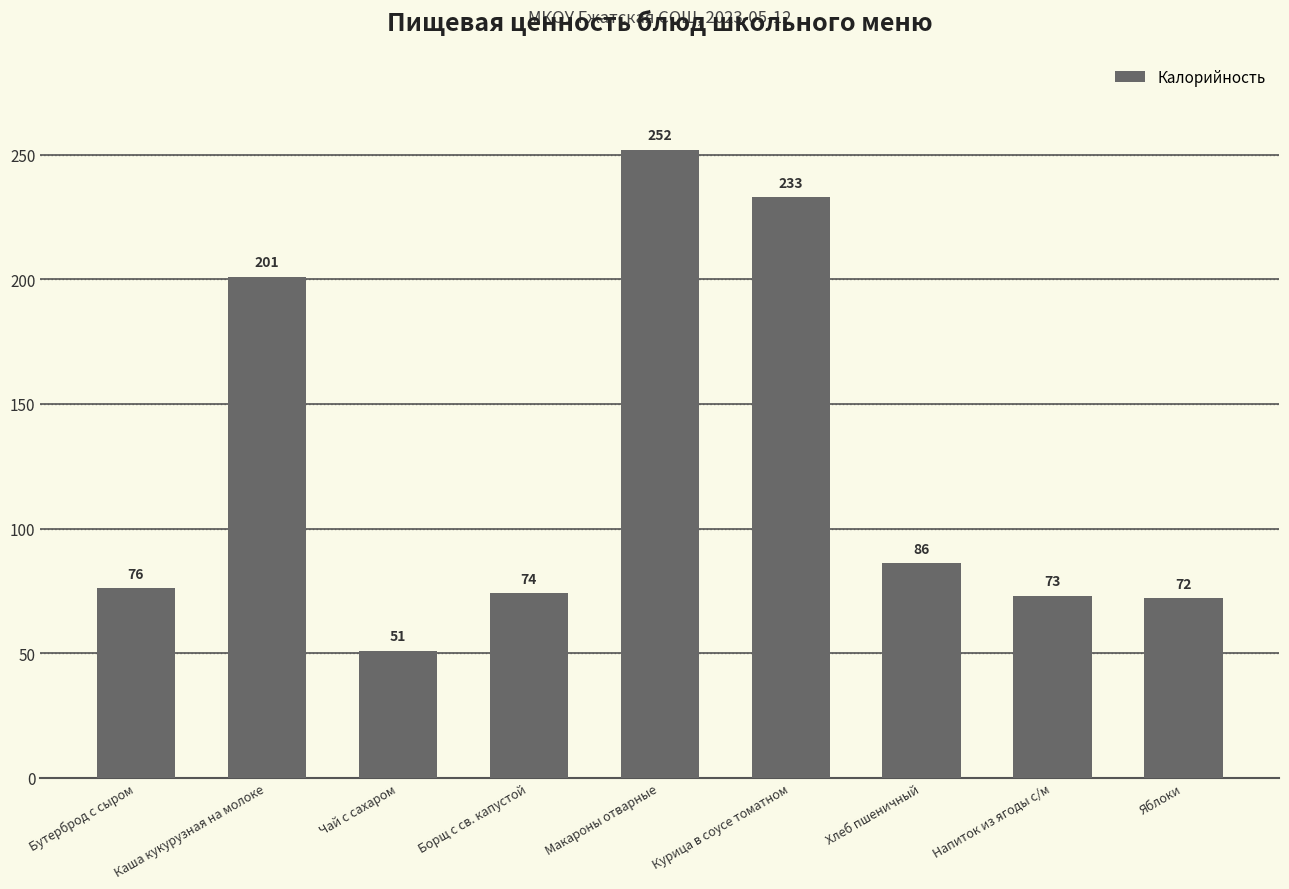

Are the bars horizontal?

No